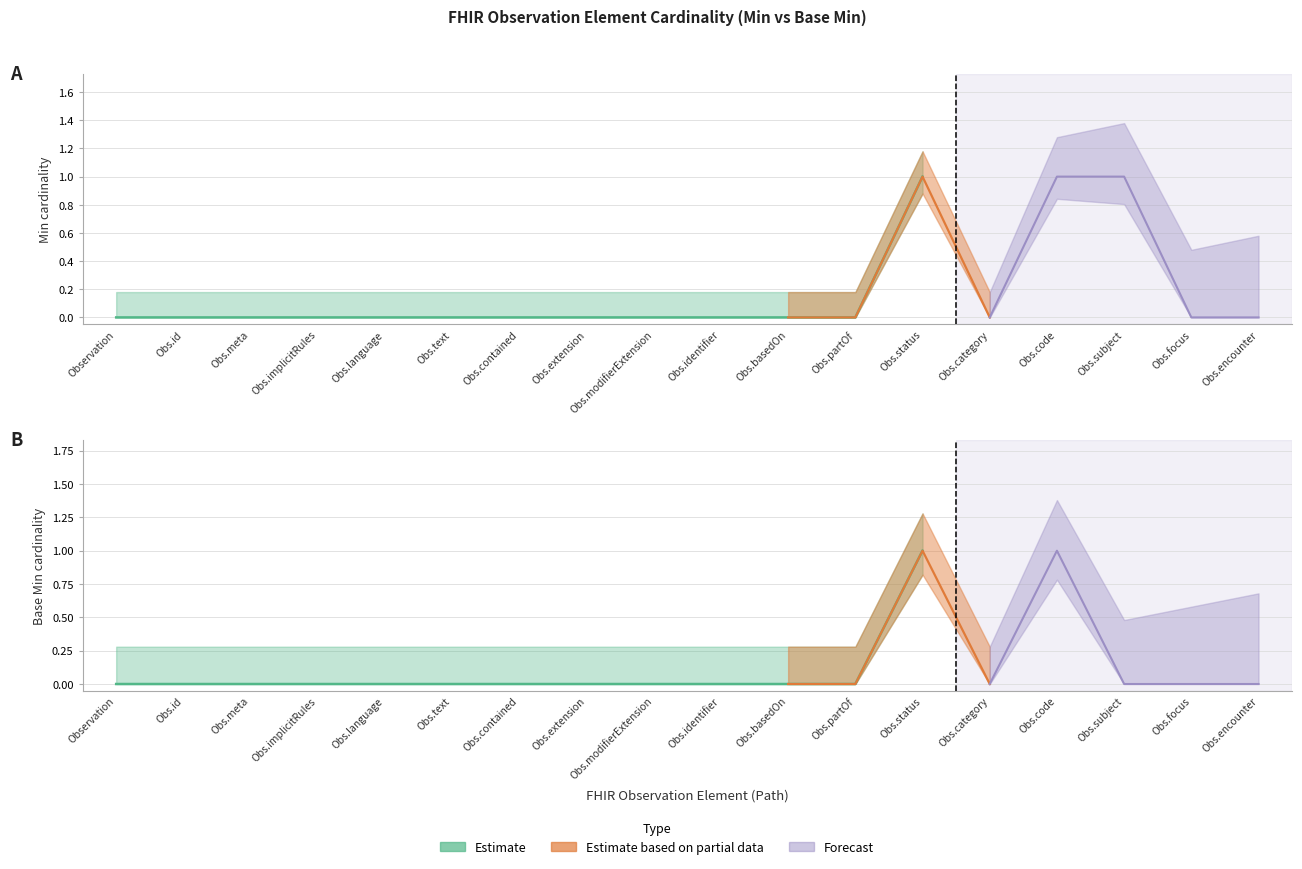

Rank the series at Observation.meta from lowest to highest value.

Min, Base Min